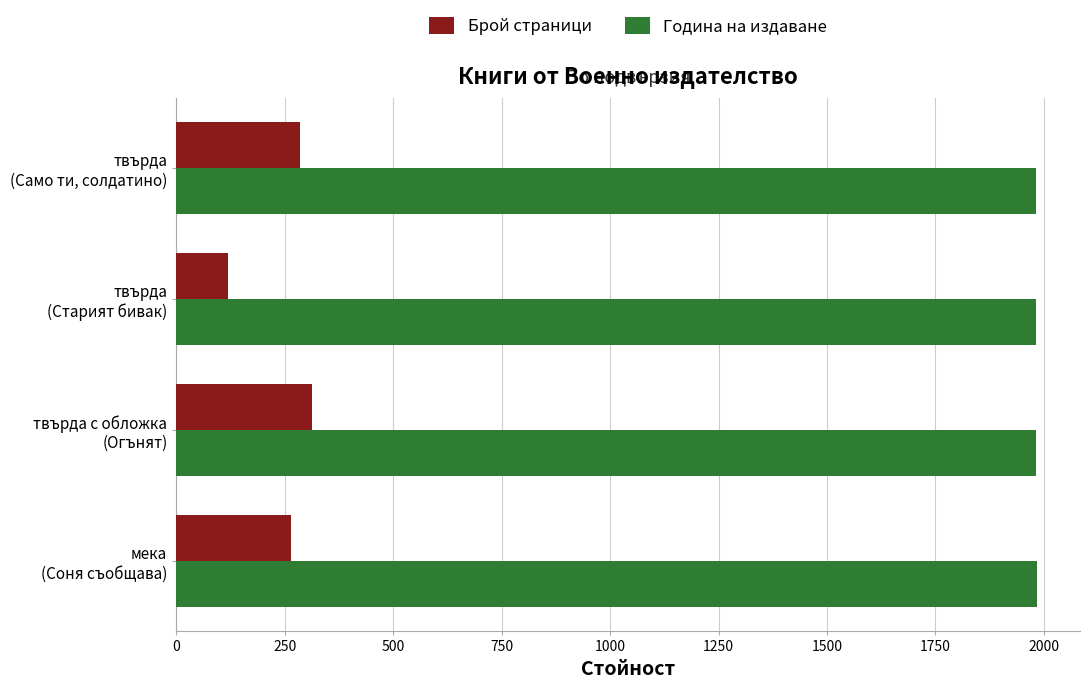

What is the lowest value of the Година на издаване series?

1981